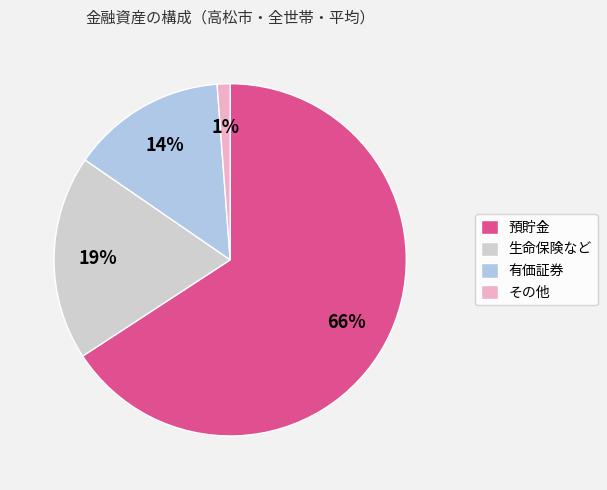

The 預貯金 slice represents 74% of the pie. True or false?

False